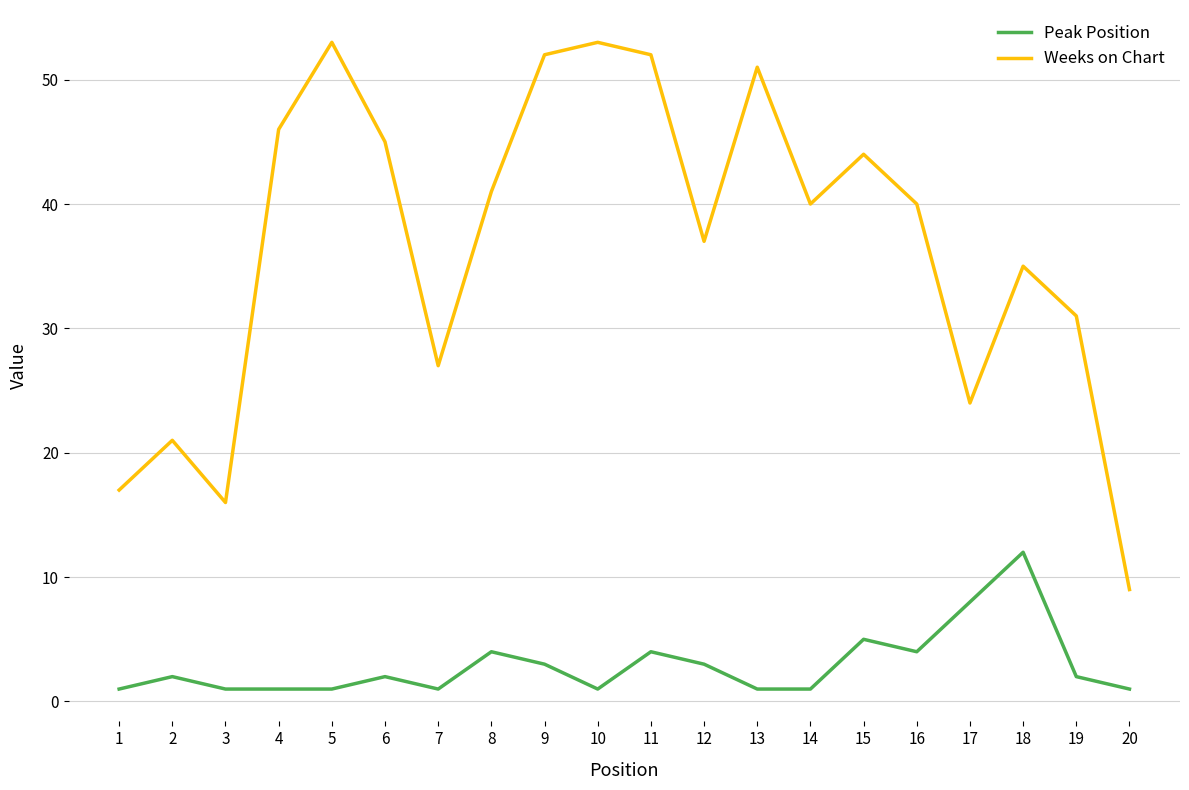

At which category does Weeks on Chart reach its first local peak?

2